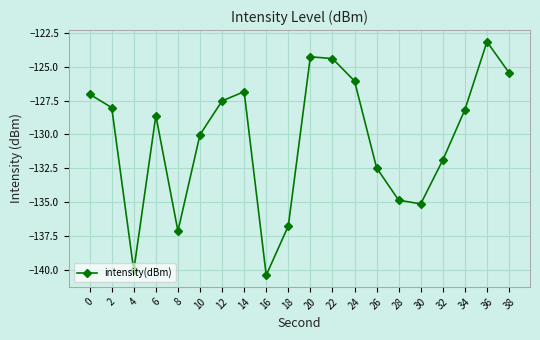

What is the value of the 11th point from the left?

-124.3